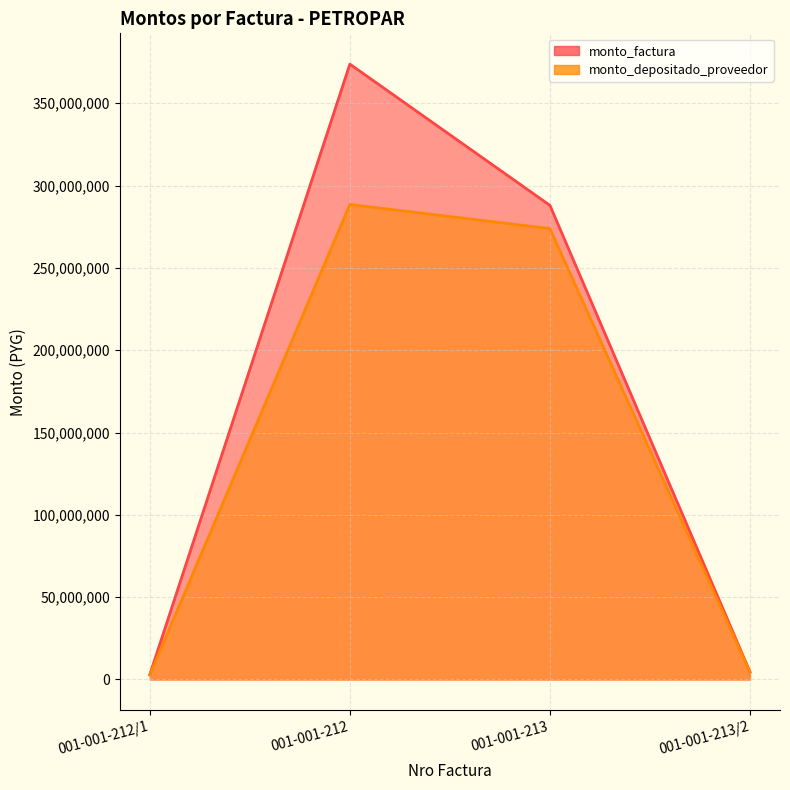

True or false: monto_depositado_proveedor has more than 1 points higher than both neighbors.

False